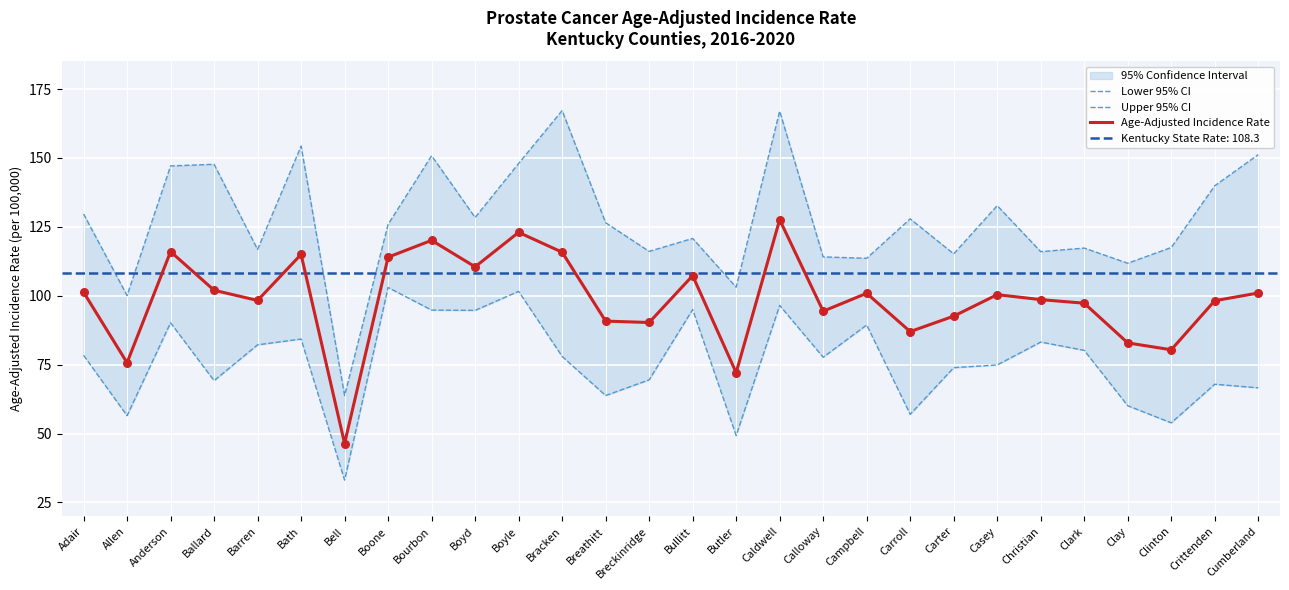

At how many categories does at least one series exceed 148?

5